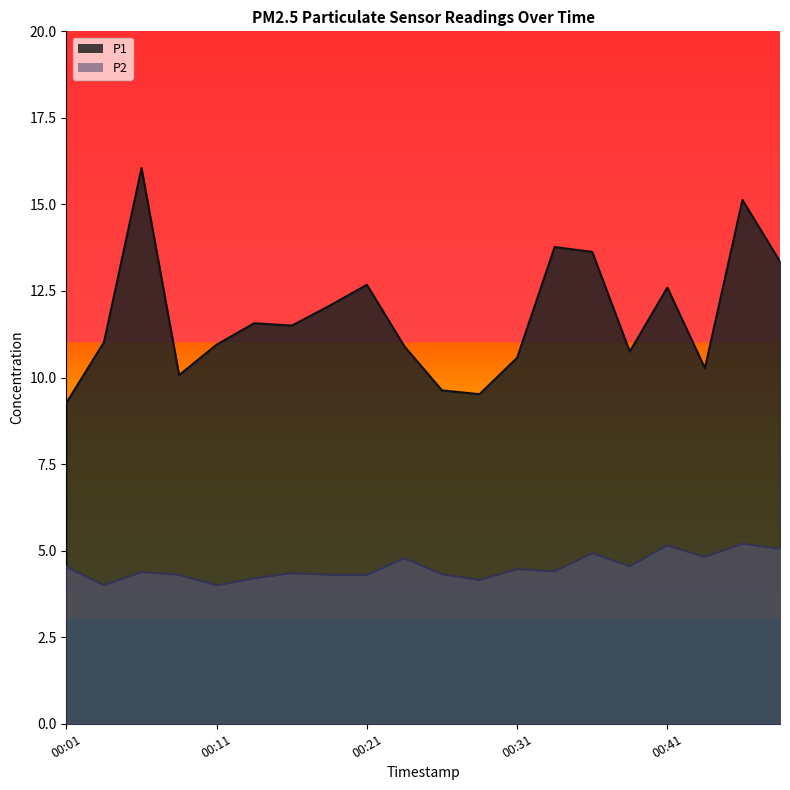

The value of P1 at 00:09 is 10.1. True or false?

True